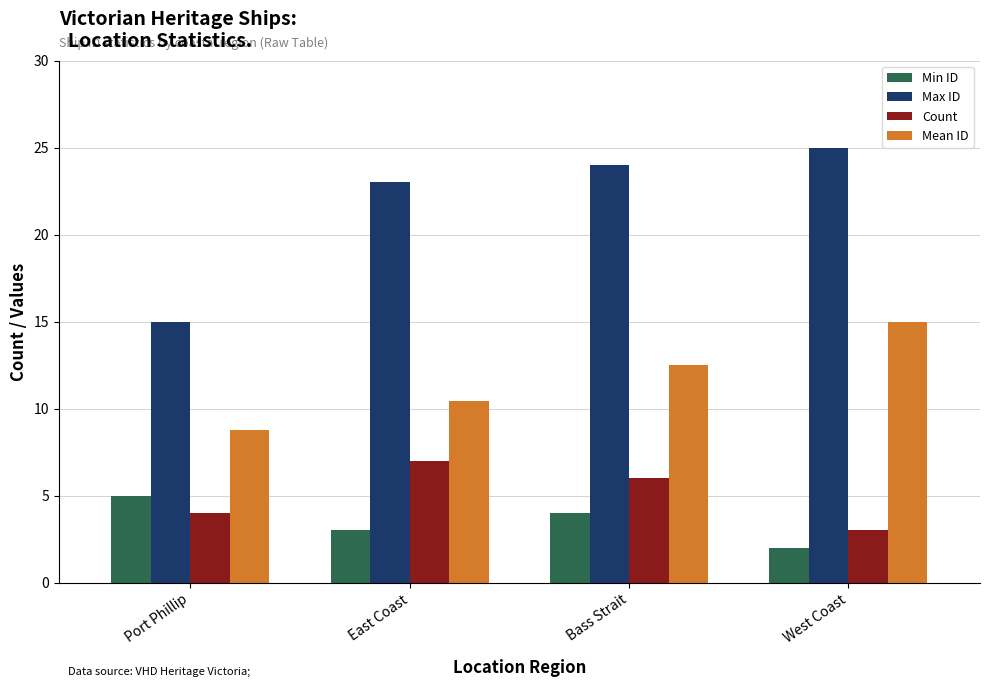

Reading left to right, extract all data points from this chart.

Min ID: Port Phillip=5.0	East Coast=3.0	Bass Strait=4.0	West Coast=2.0
Max ID: Port Phillip=15.0	East Coast=23.0	Bass Strait=24.0	West Coast=25.0
Count: Port Phillip=4.0	East Coast=7.0	Bass Strait=6.0	West Coast=3.0
Mean ID: Port Phillip=8.8	East Coast=10.4	Bass Strait=12.5	West Coast=15.0